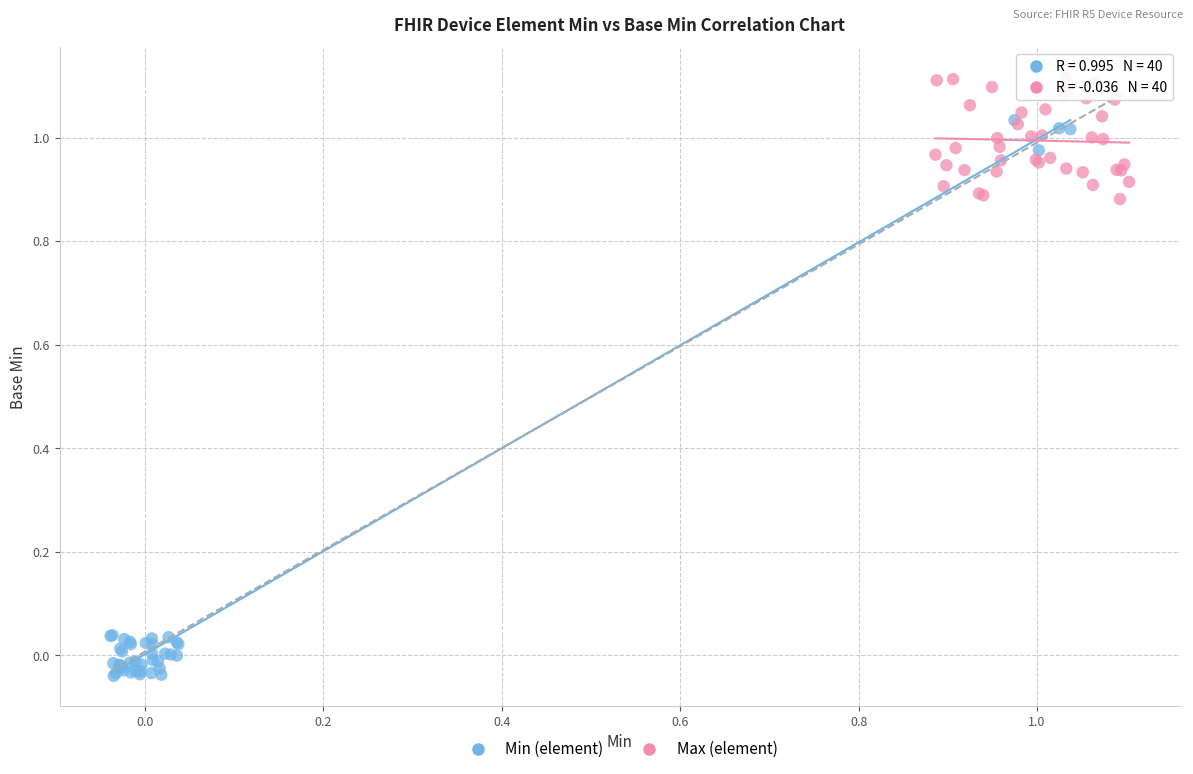

Which series contains the highest Y value?

Max (element)